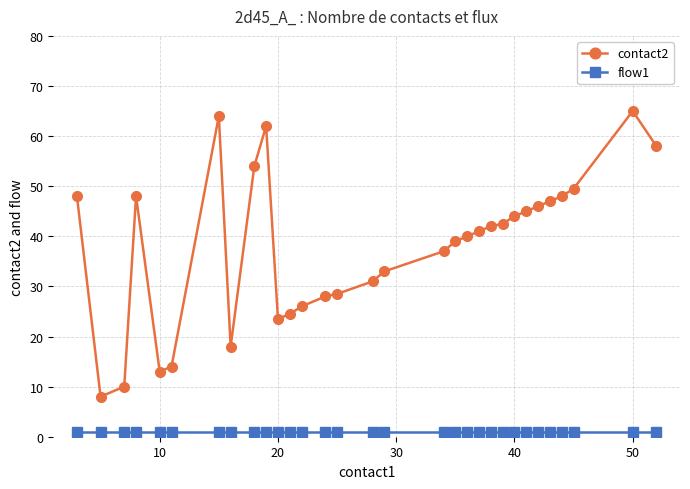

What is the sum of all contact2 values?

1177.5